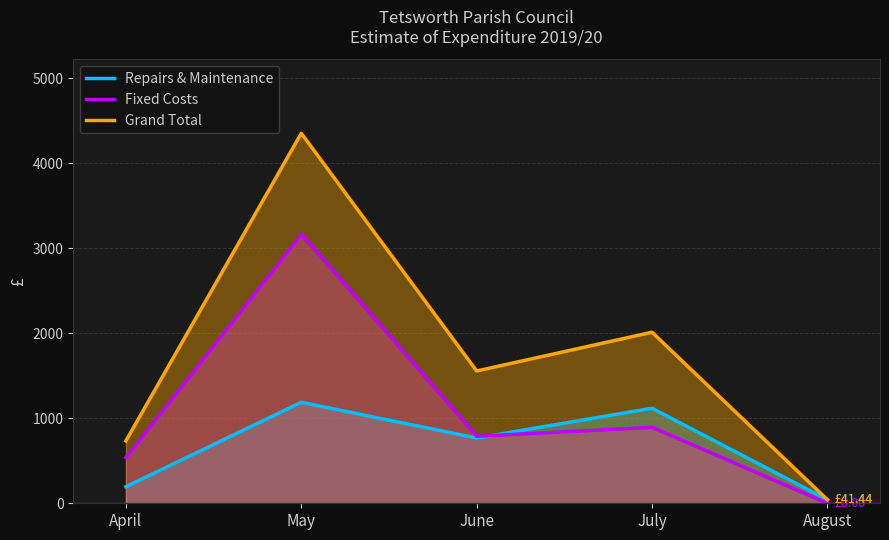

Does the chart have visible grid lines?

Yes